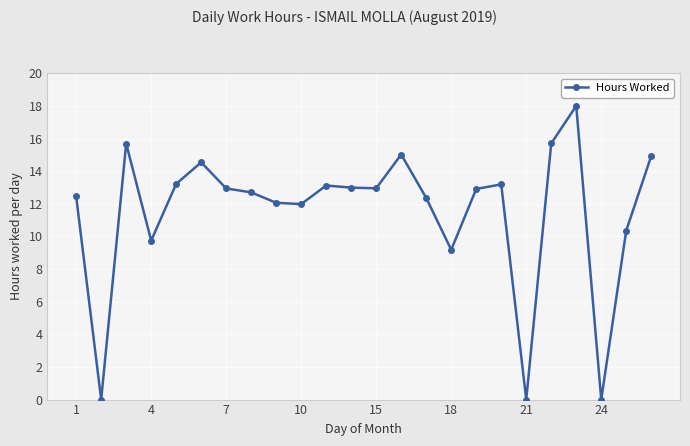

How many categories are shown in the chart?

24